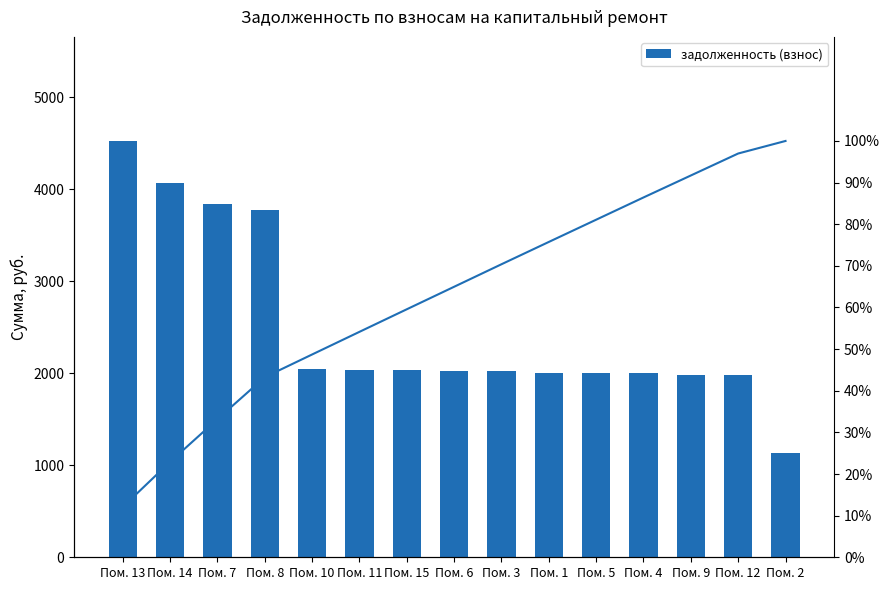

True or false: задолженность (взнос) has a value of 3844.7 at Пом. 7.

True